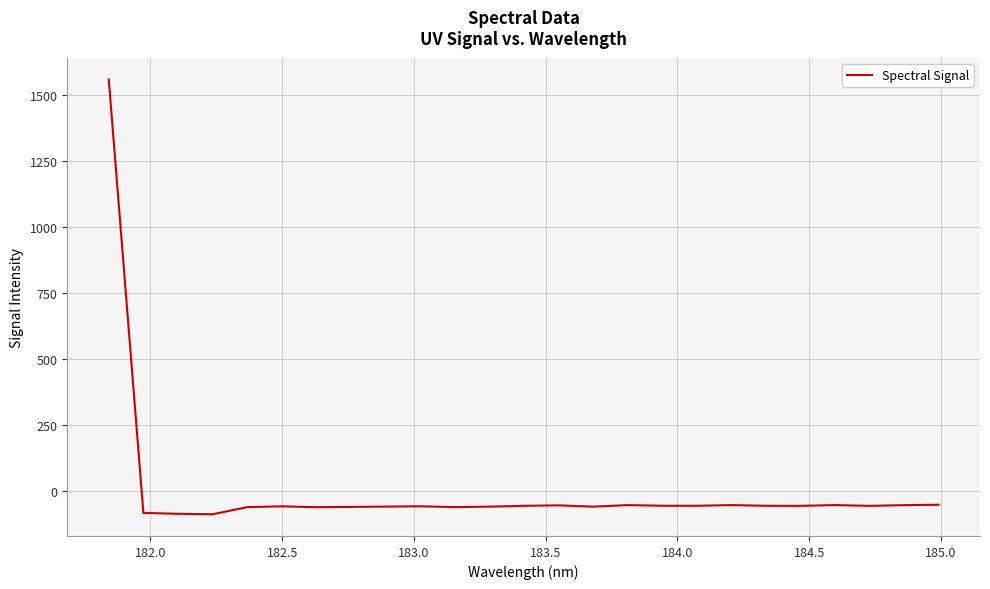

What is the difference between the maximum and minimum values?

1646.3